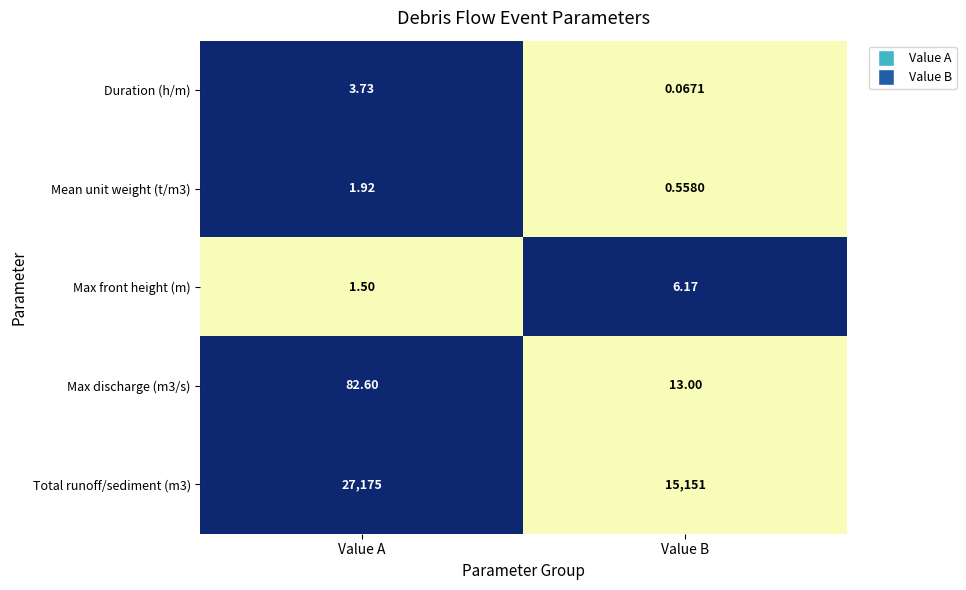

At which category is the sum across all series the highest?

Value A